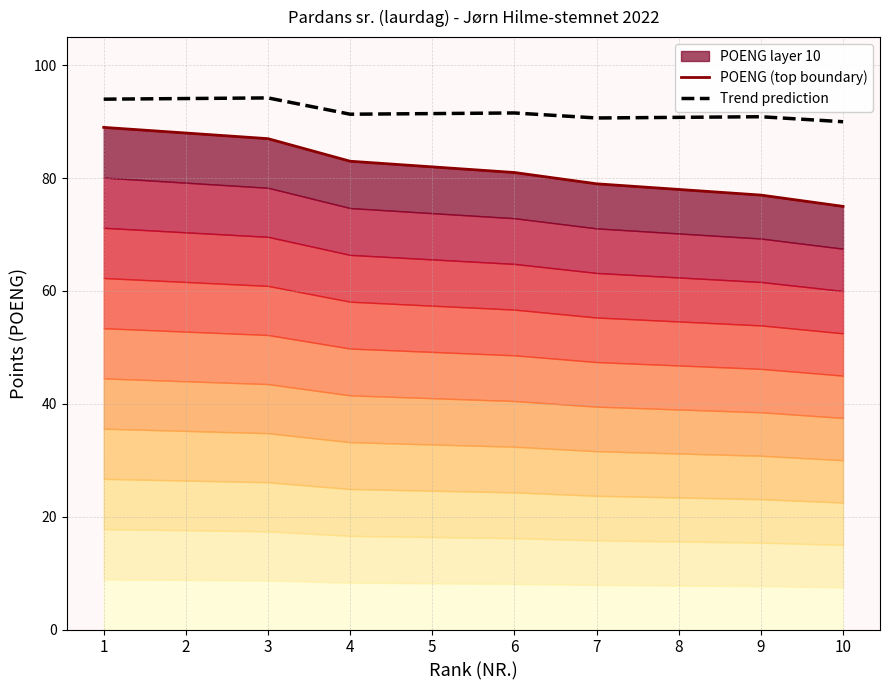

Which label corresponds to the smallest value in the chart?

10